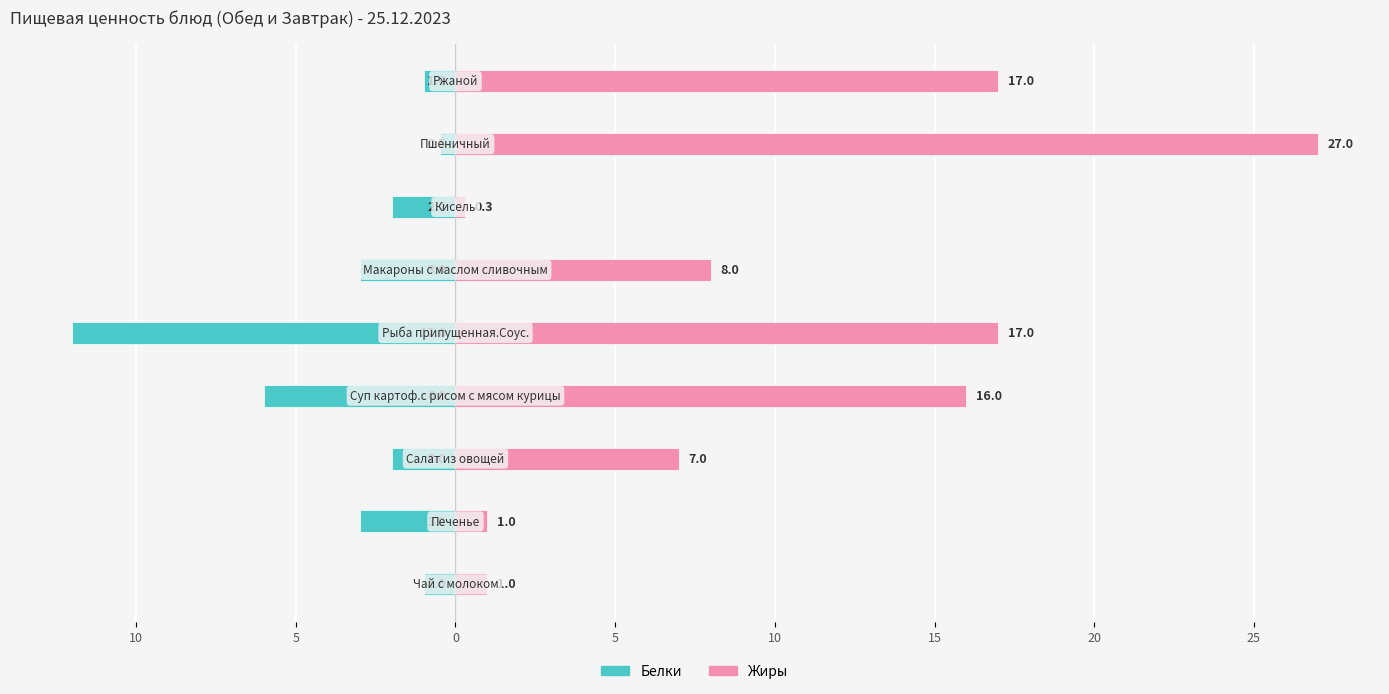

What is the difference between the second highest and minimum values in the Жиры series?

16.7